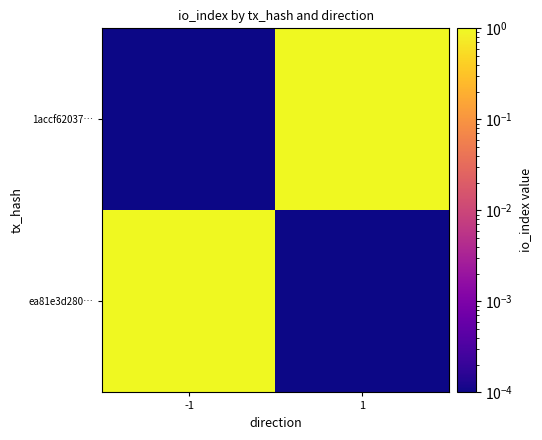

Which series has the largest range (max minus min)?

1accf62037…